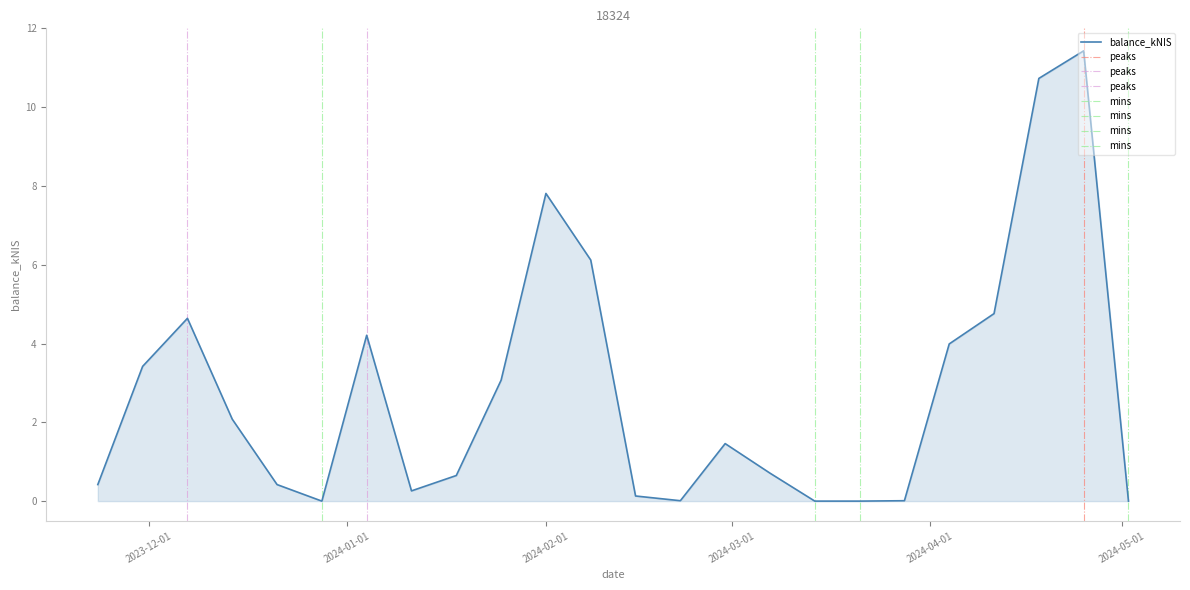

How many data points are above 1?

12